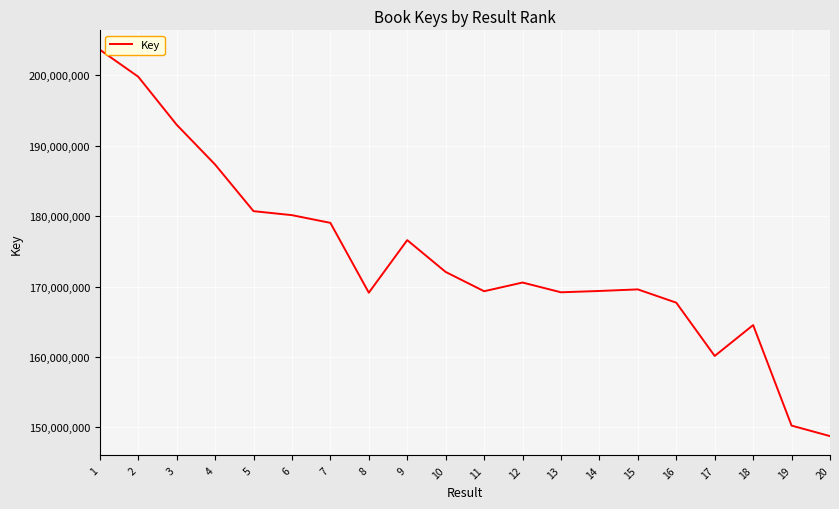

What is the maximum value shown in the chart?

203663871